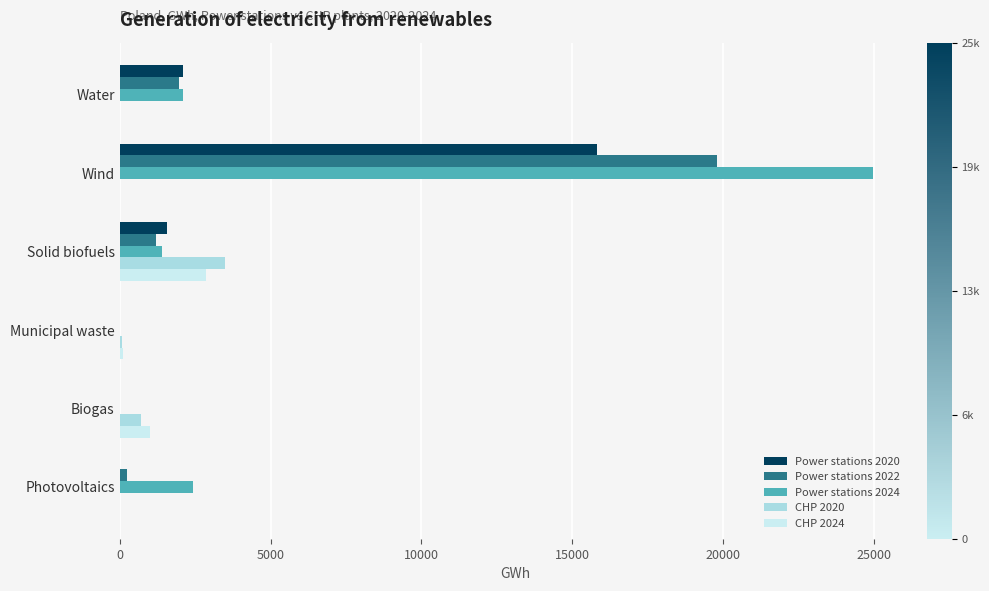

What is the highest value of the CHP 2020 series?

3488.7